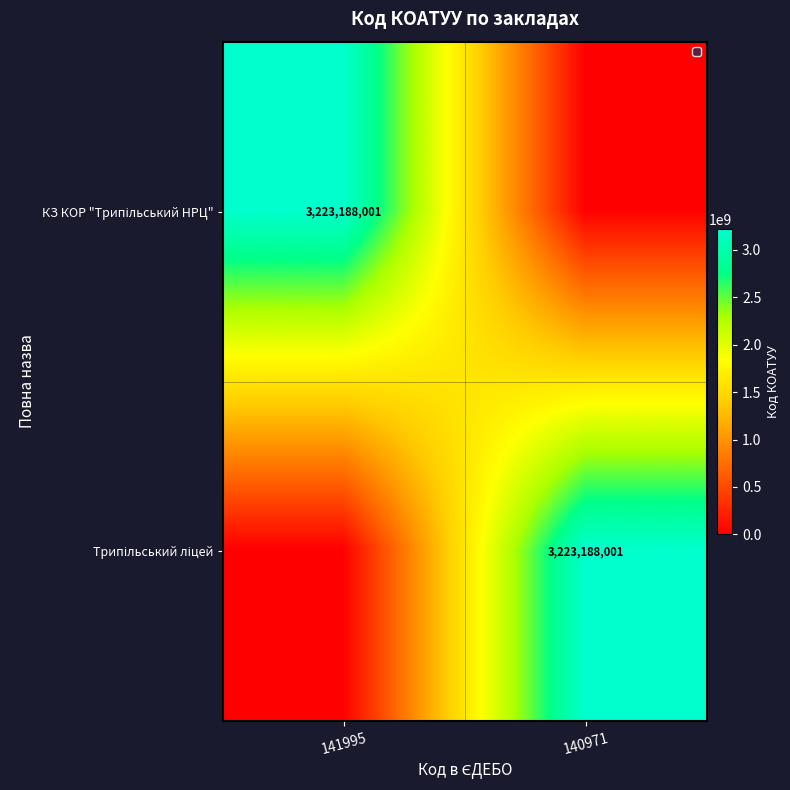

At how many categories does at least one series exceed 2187331977?

2